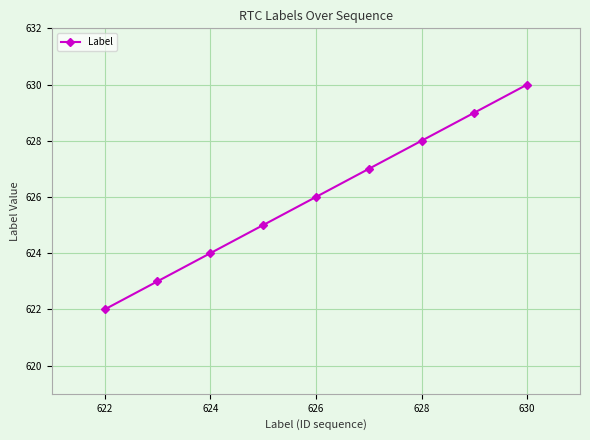

True or false: the data has more than 1 interior local peaks.

False